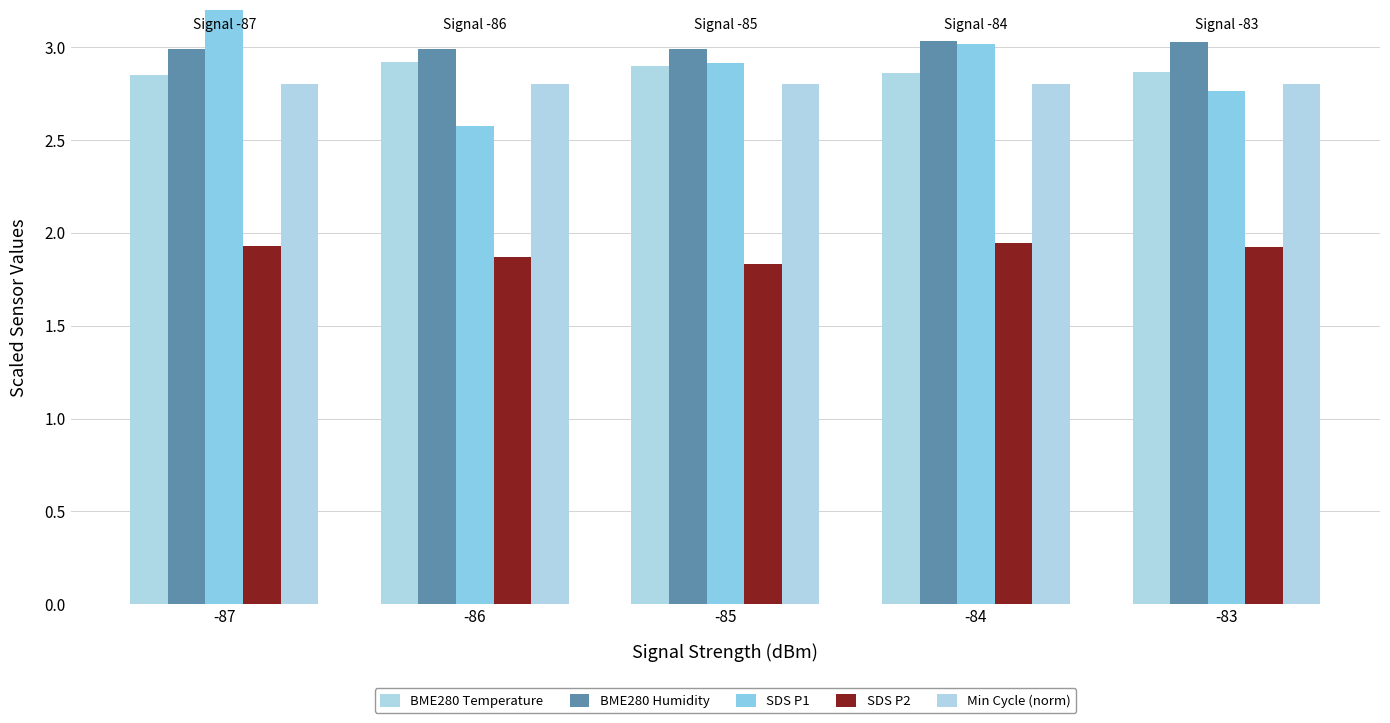

What is the smallest value displayed?

1.8